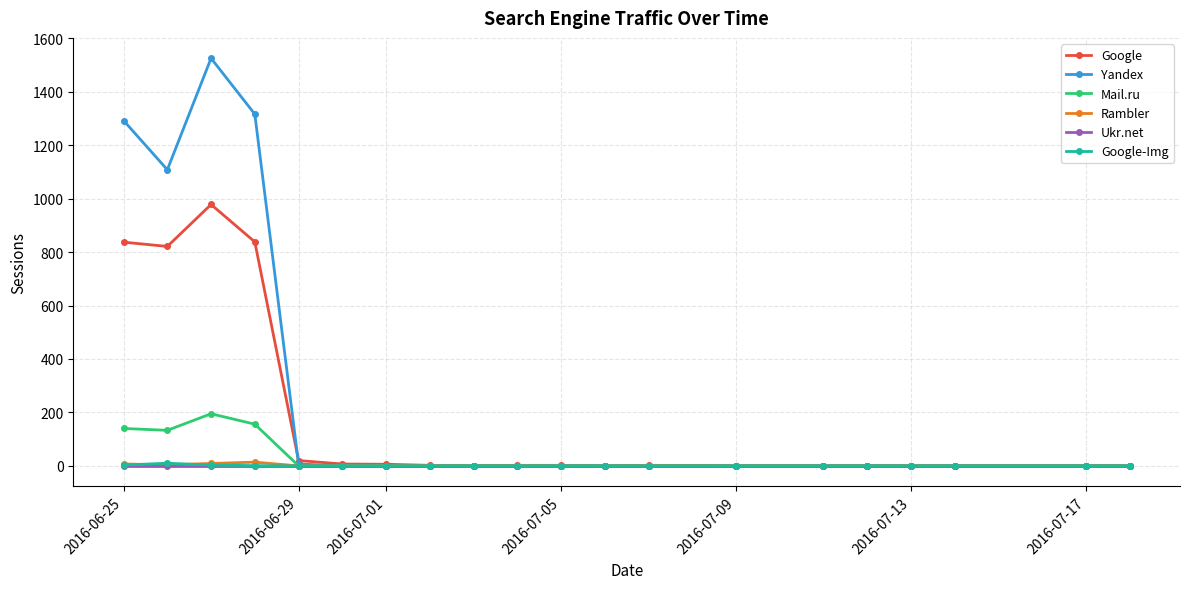

What is the maximum value shown in the chart?

1525